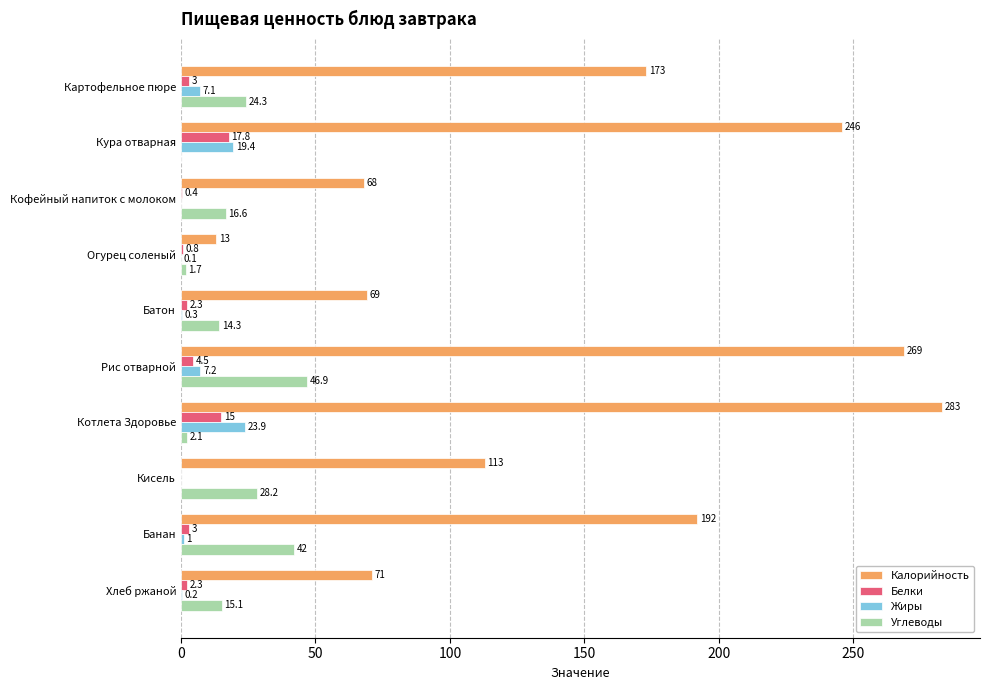

Is it true that Калорийность equals 34.0 at Кисель?

False